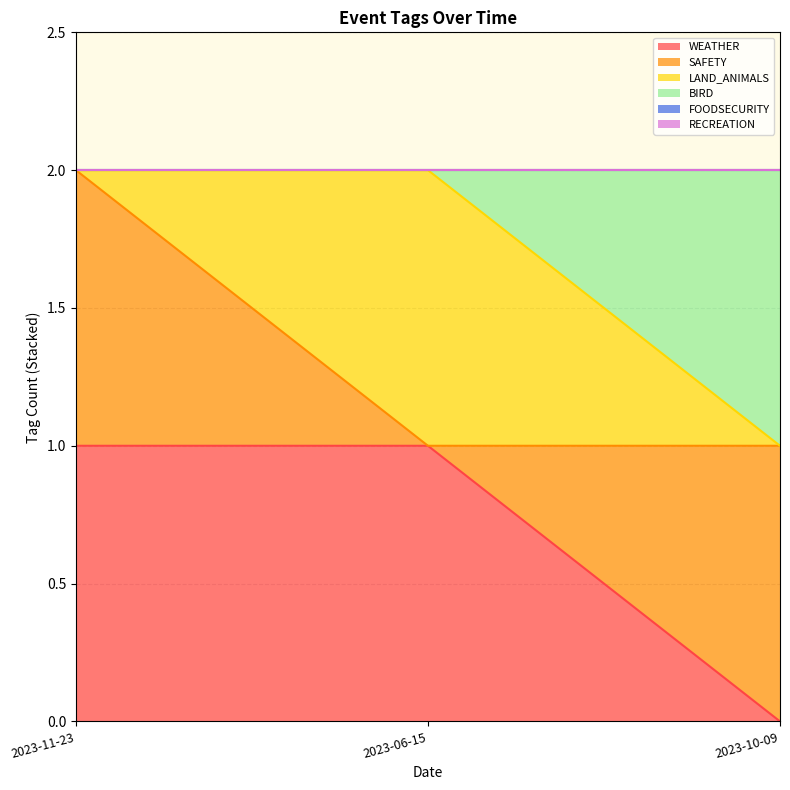

How many distinct data groups are displayed?

6